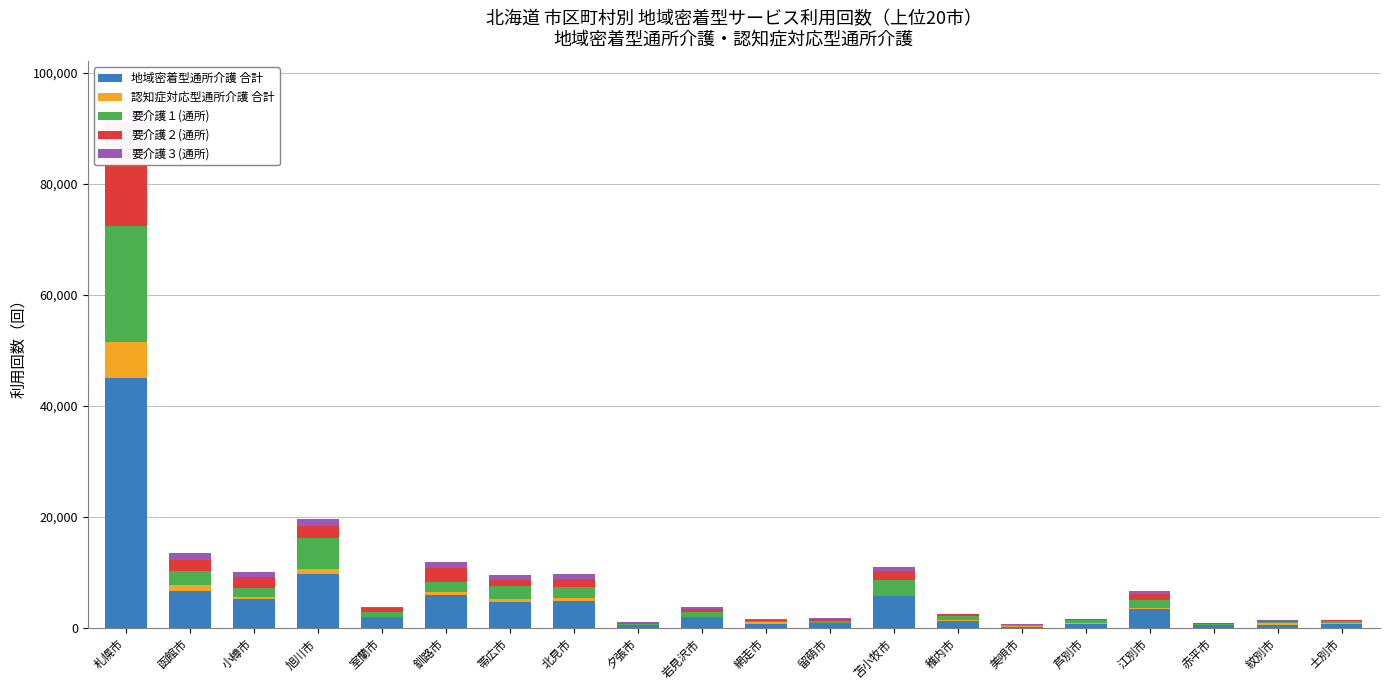

What are all the series names shown in the legend?

地域密着型通所介護 合計, 認知症対応型通所介護 合計, 要介護１(通所), 要介護２(通所), 要介護３(通所)